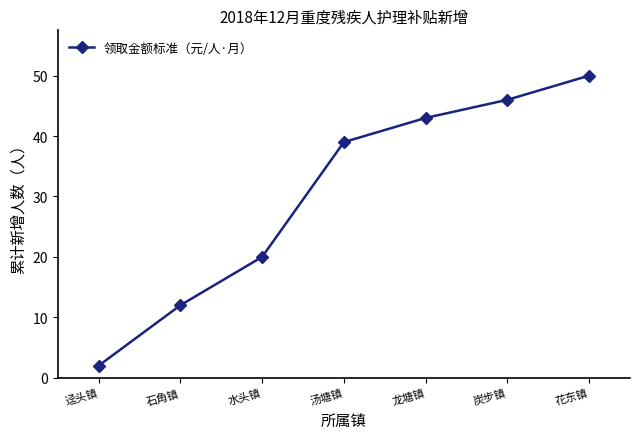

Rank the categories by value from lowest to highest.

迳头镇, 石角镇, 水头镇, 汤塘镇, 龙塘镇, 炭步镇, 花东镇